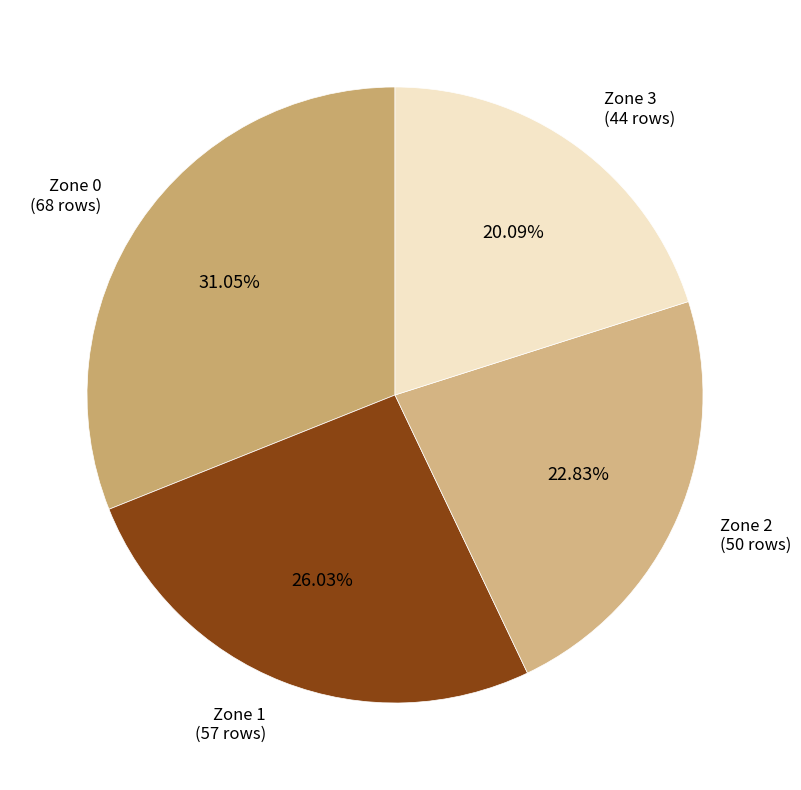

Count the number of slices in the pie.

4